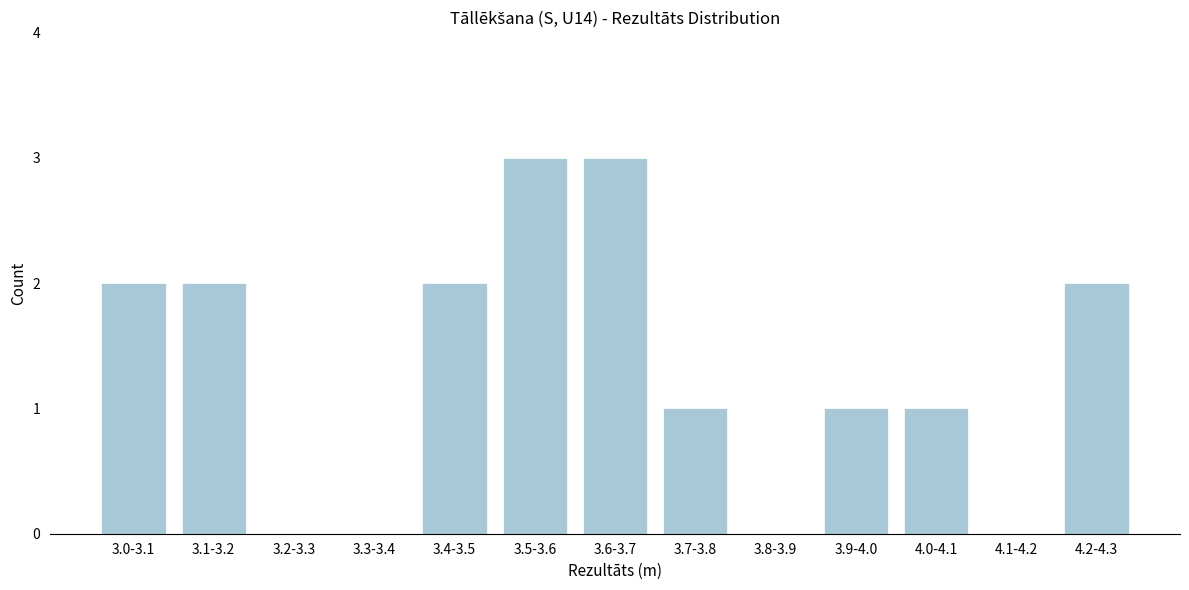

Reading right to left, what are all the values shown in this chart?

4.2-4.3=2	4.1-4.2=0	4.0-4.1=1	3.9-4.0=1	3.8-3.9=0	3.7-3.8=1	3.6-3.7=3	3.5-3.6=3	3.4-3.5=2	3.3-3.4=0	3.2-3.3=0	3.1-3.2=2	3.0-3.1=2